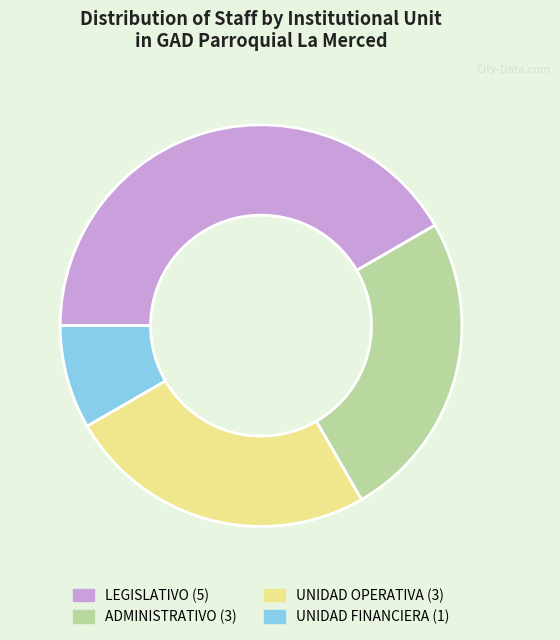

Combined, do ADMINISTRATIVO and UNIDAD FINANCIERA account for over 50%?

No